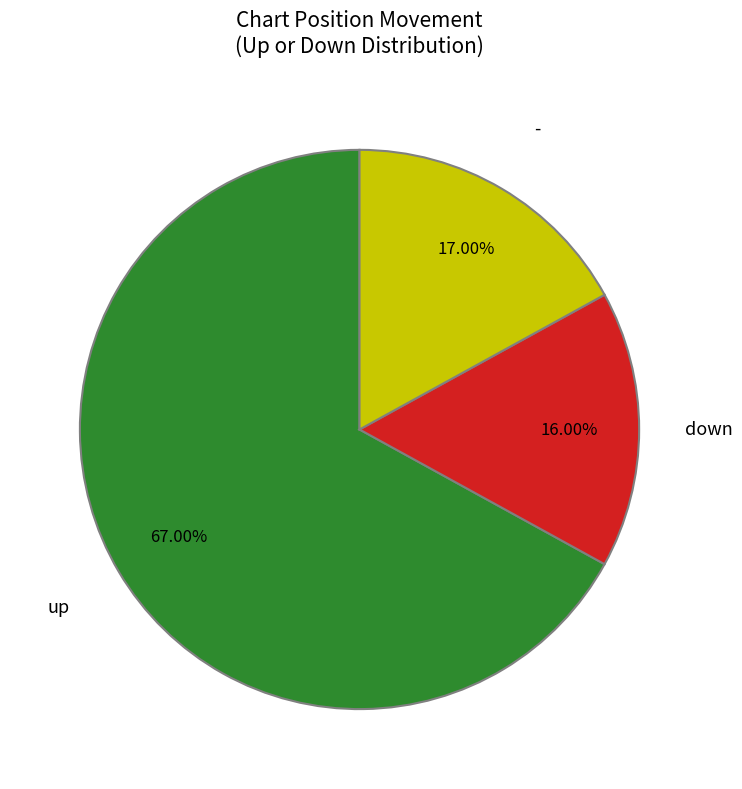

To the nearest percent, what is the average slice percentage?

33%